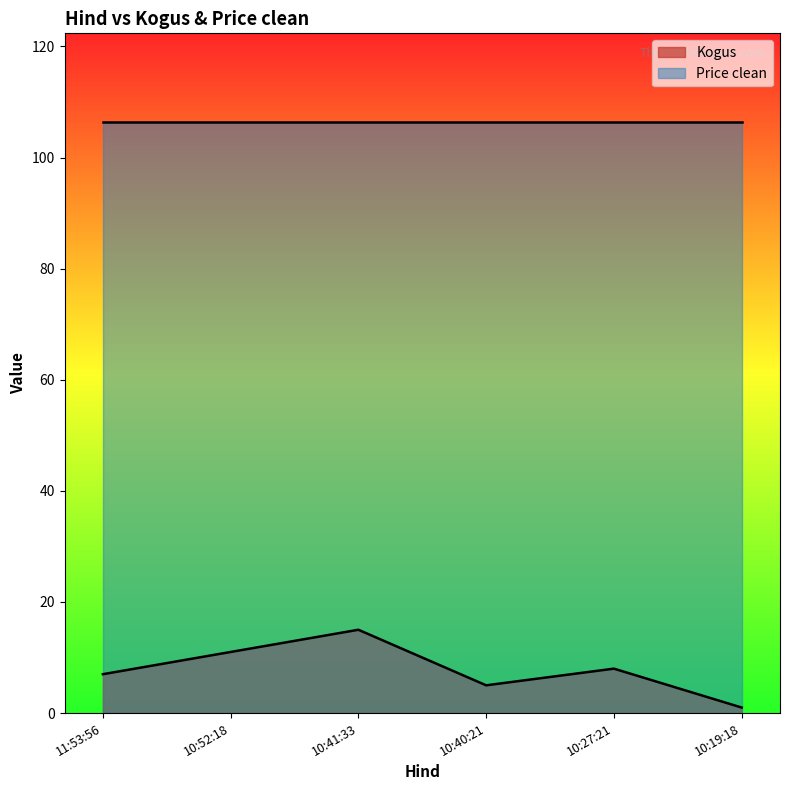

True or false: the data shows 15 at 10:41:33.

True